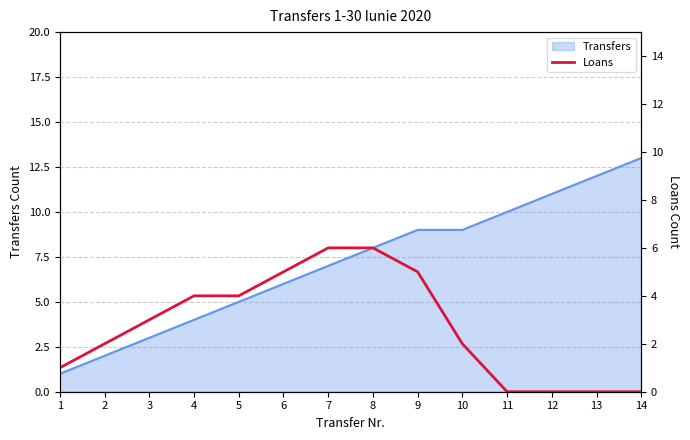

The value at 9 is 9. True or false?

False